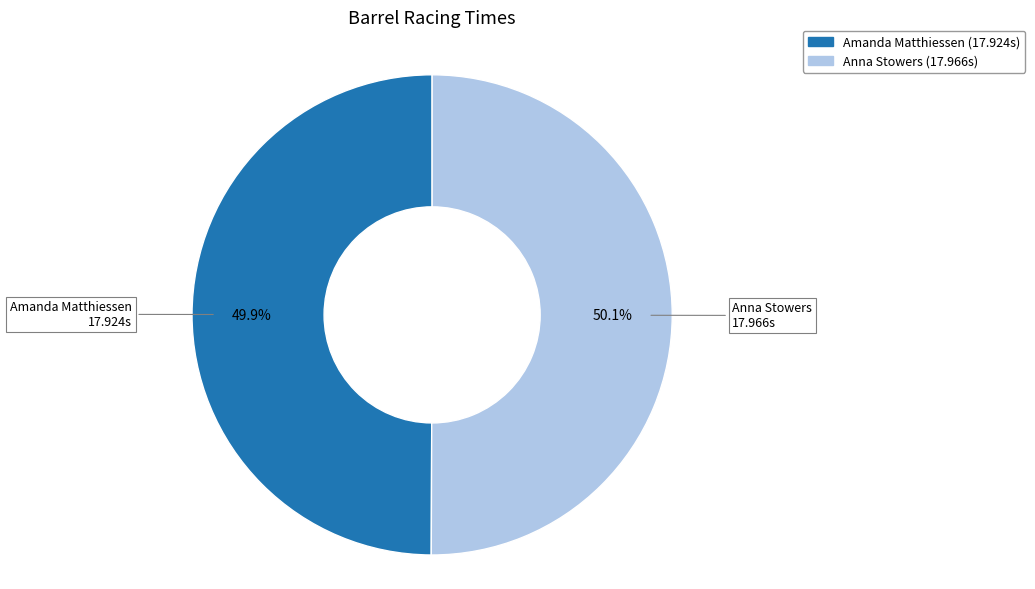

Is there a majority slice in this chart?

Yes